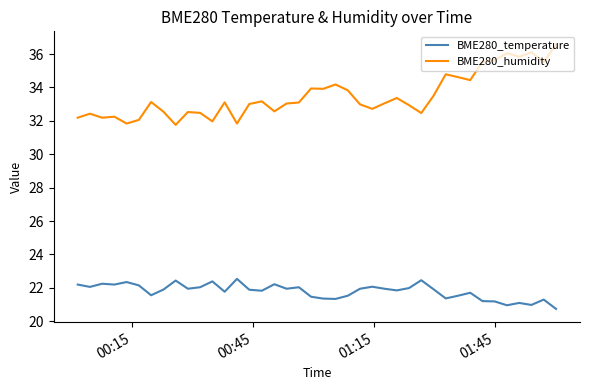

True or false: BME280_humidity and BME280_temperature cross at least once.

False